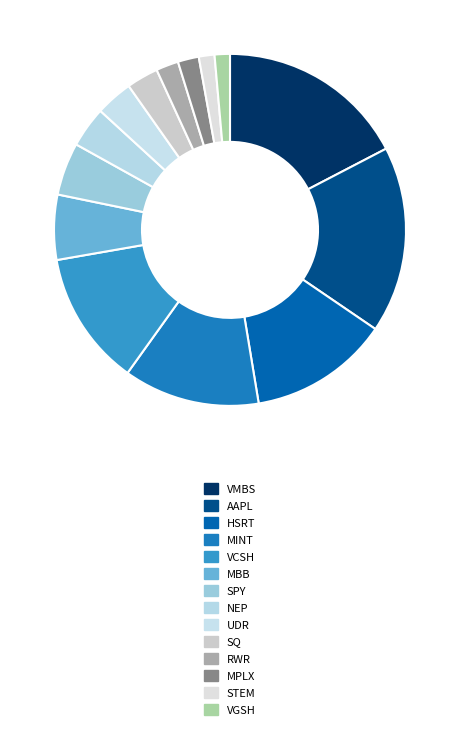

Does AAPL account for over 50% of the chart?

No